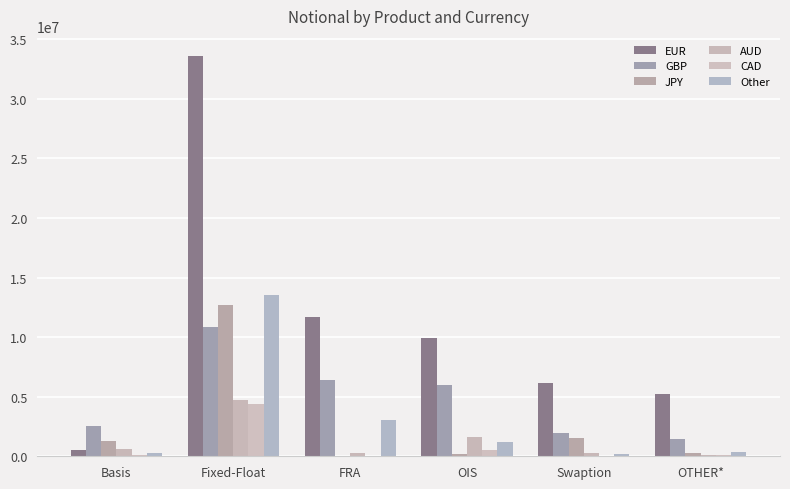

How many groups of bars are there?

6